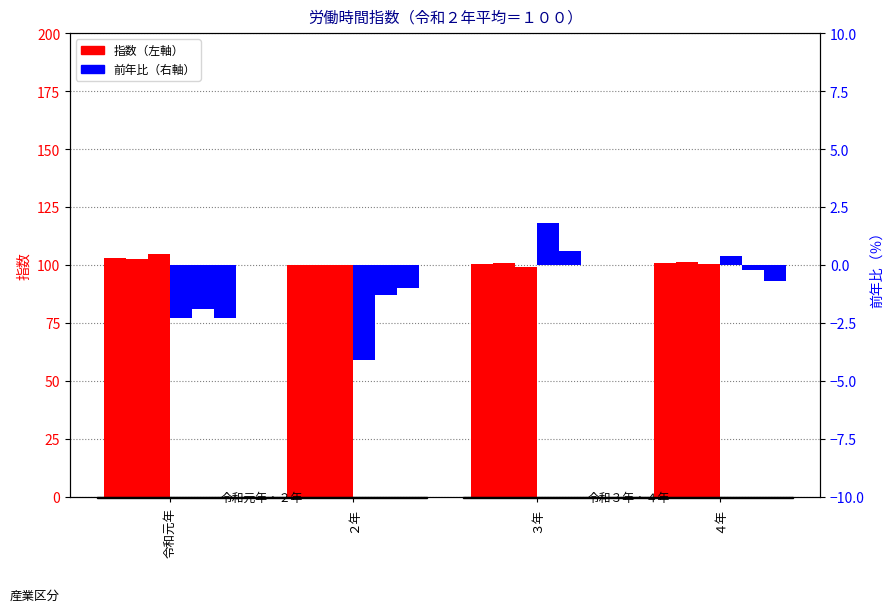

How many data points does each series have?

4